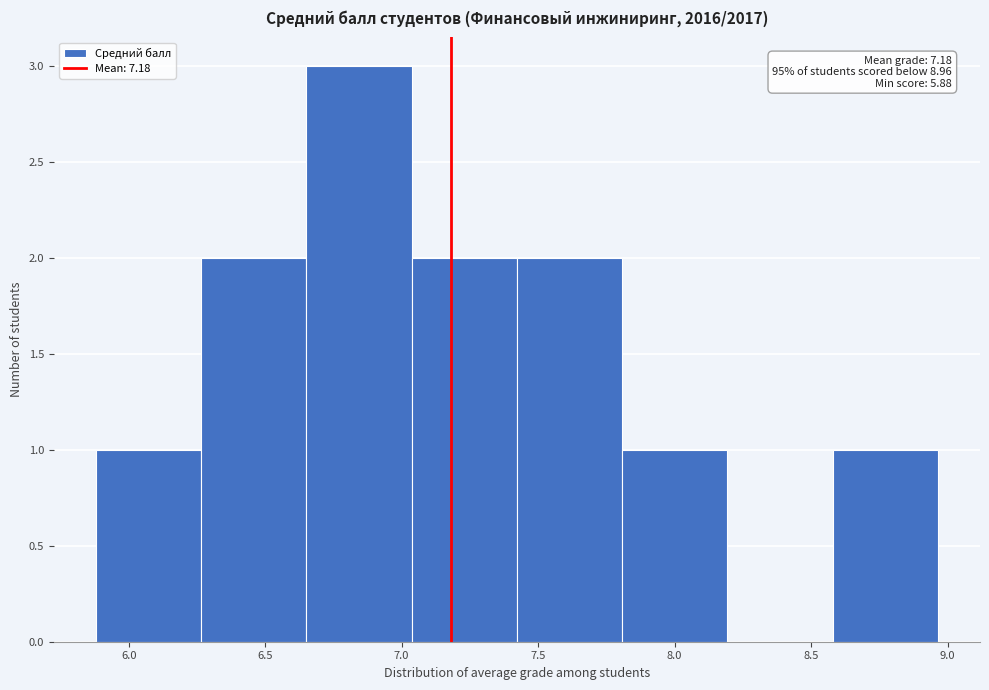

Over which range of the x-axis is the bar tallest?

6.65 to 7.05